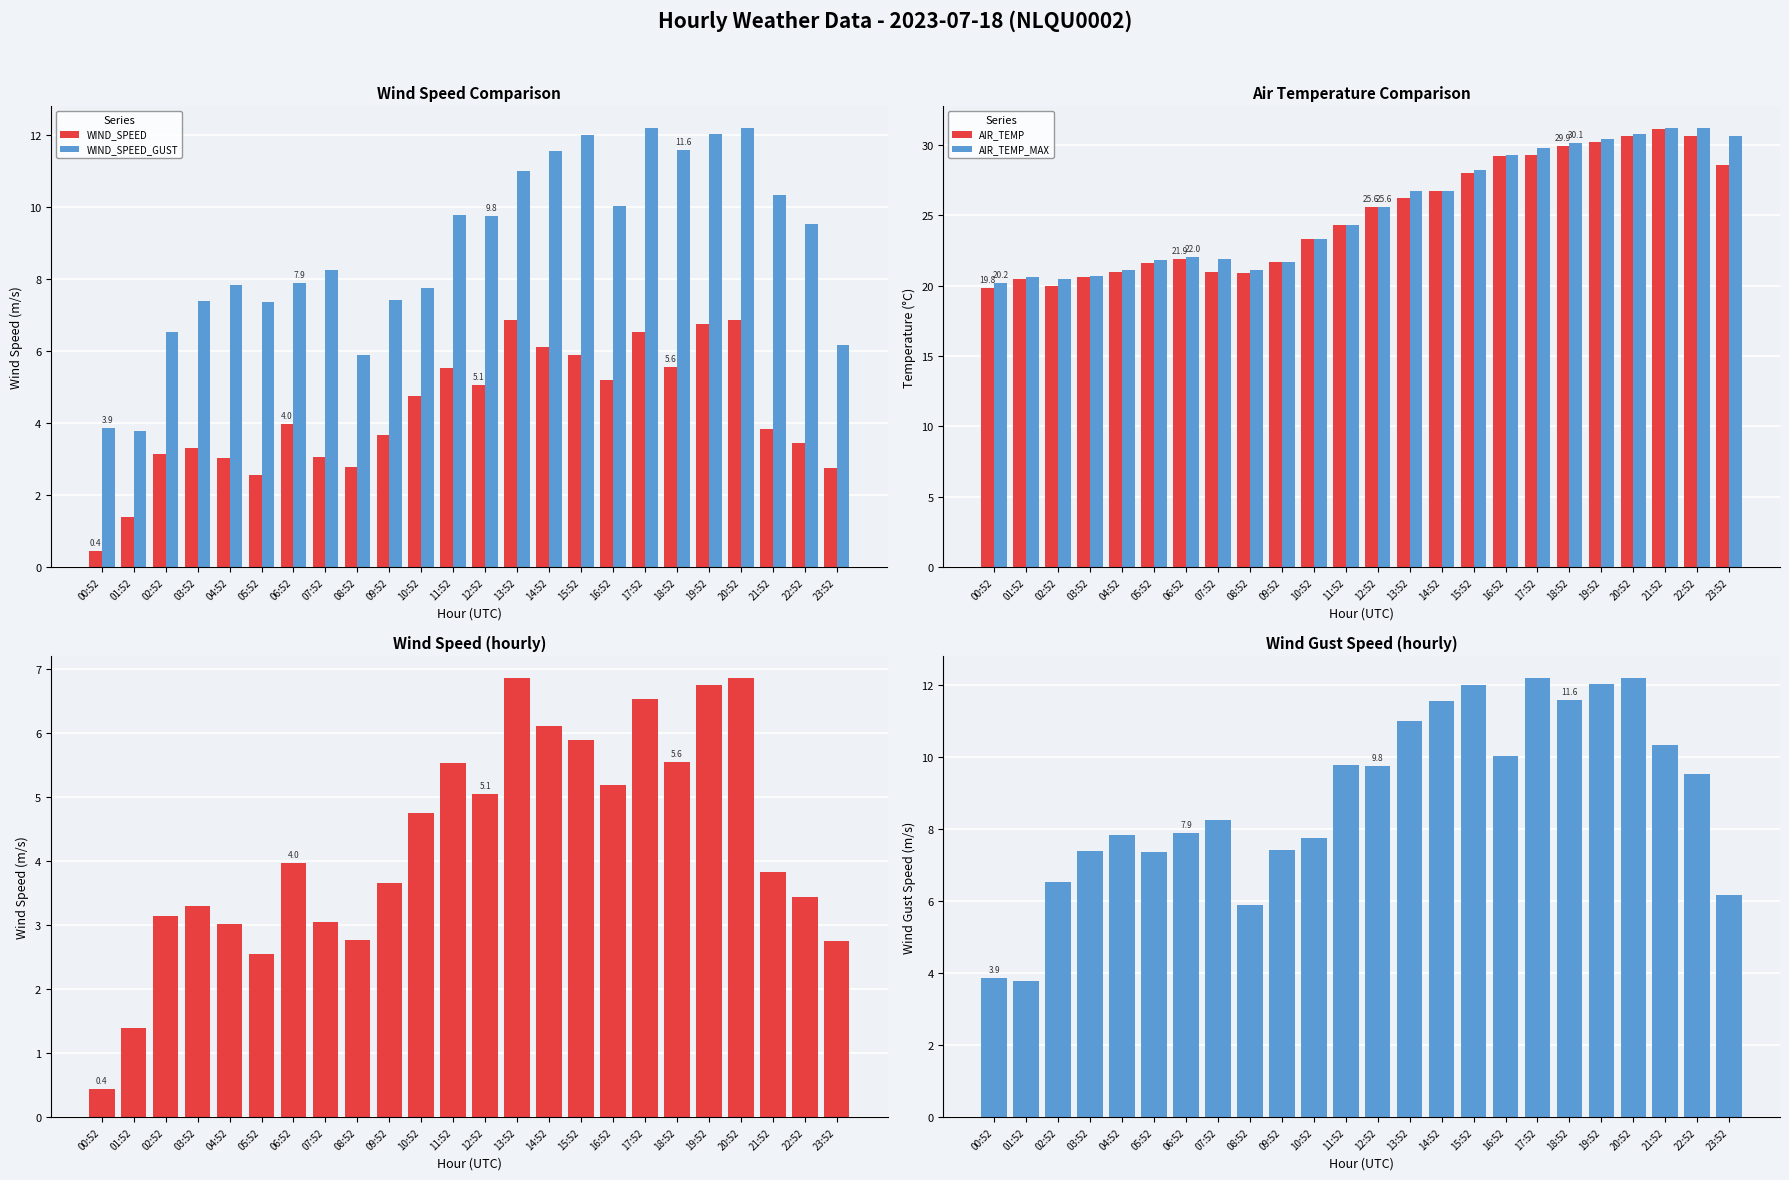

How many distinct data groups are displayed?

4